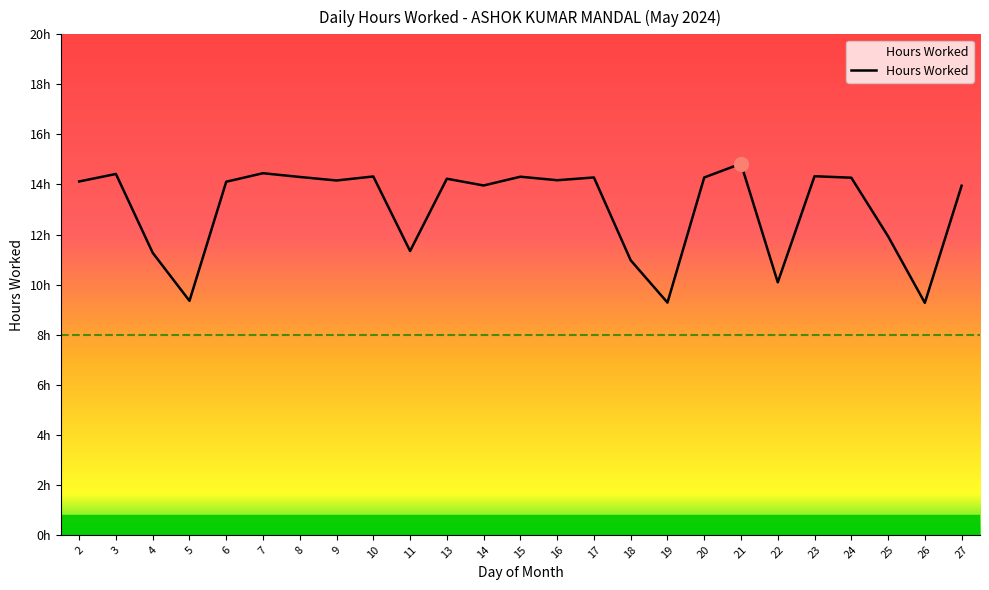

The chart shows a value of 4.1 at 5. True or false?

False